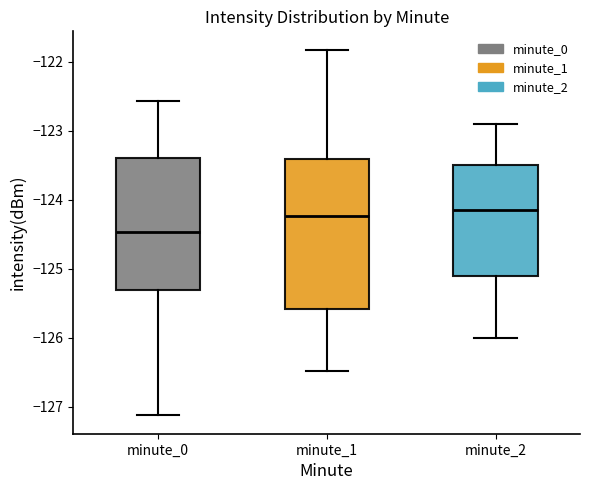

Reading left to right, read every box against the y-axis: the position of its median line, the range the box covers, and the ends of its whiskers. The values are not printed on the chart, so give them approximately, as read against the axis.

minute_0: median -124.5, box -125.3 to -123.4, whiskers -127.1 to -122.6
minute_1: median -124.2, box -125.6 to -123.4, whiskers -126.5 to -121.8
minute_2: median -124.1, box -125.1 to -123.5, whiskers -126.0 to -122.9